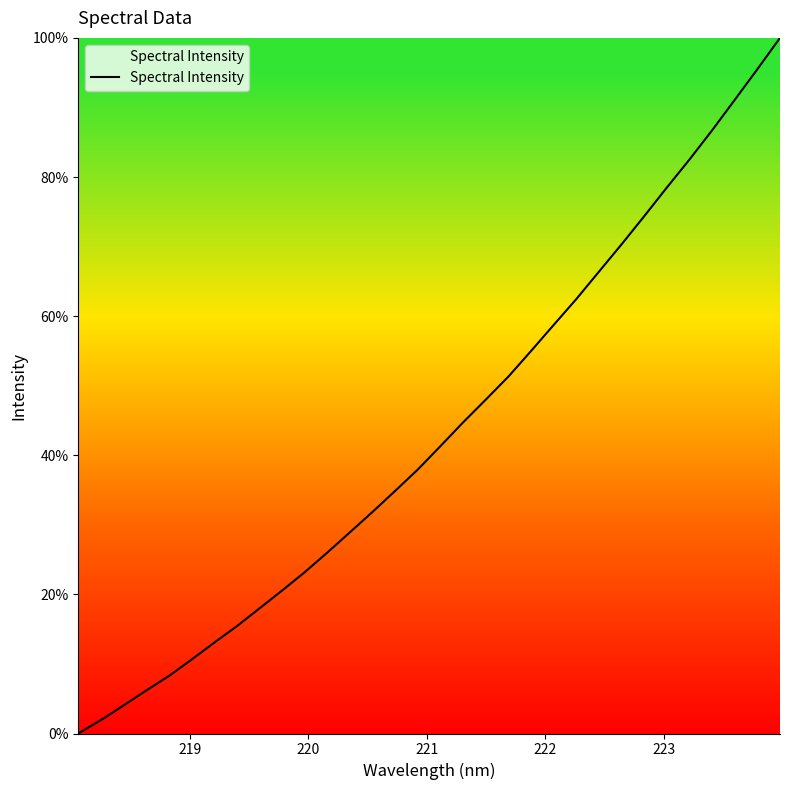

What is the difference between the maximum and minimum values?

100.0